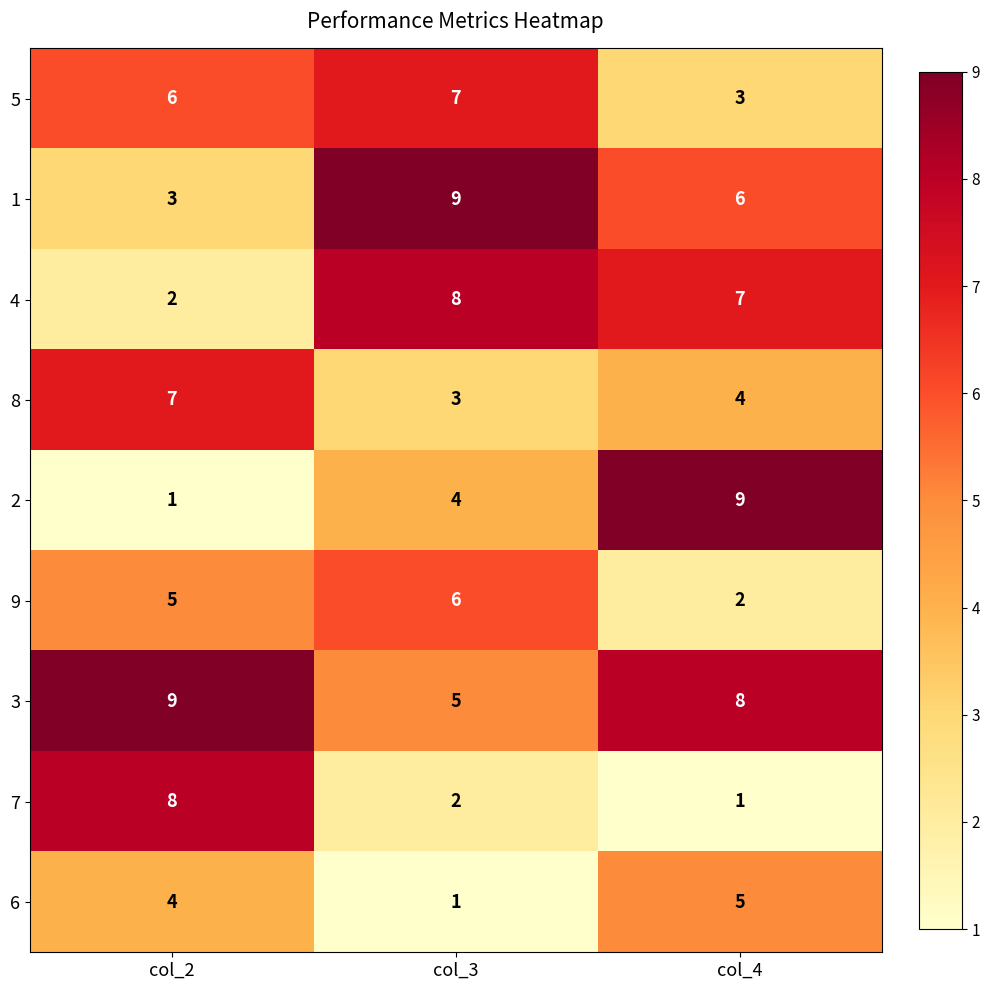

What is the maximum value shown in the chart?

9